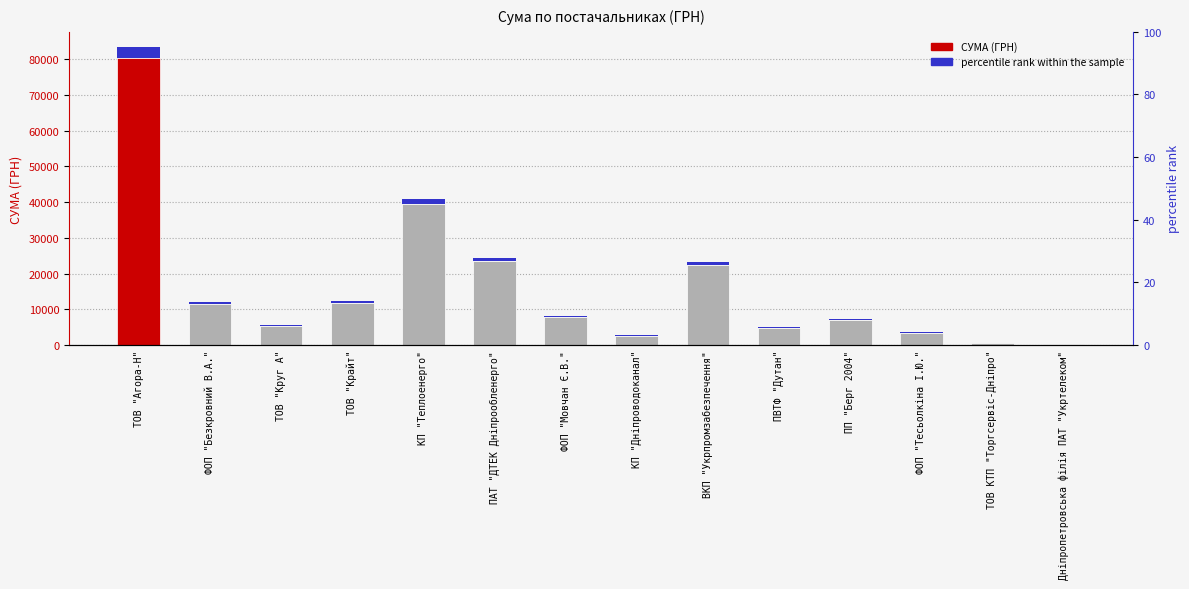

Which series has the largest range (max minus min)?

СУМА (ГРН)